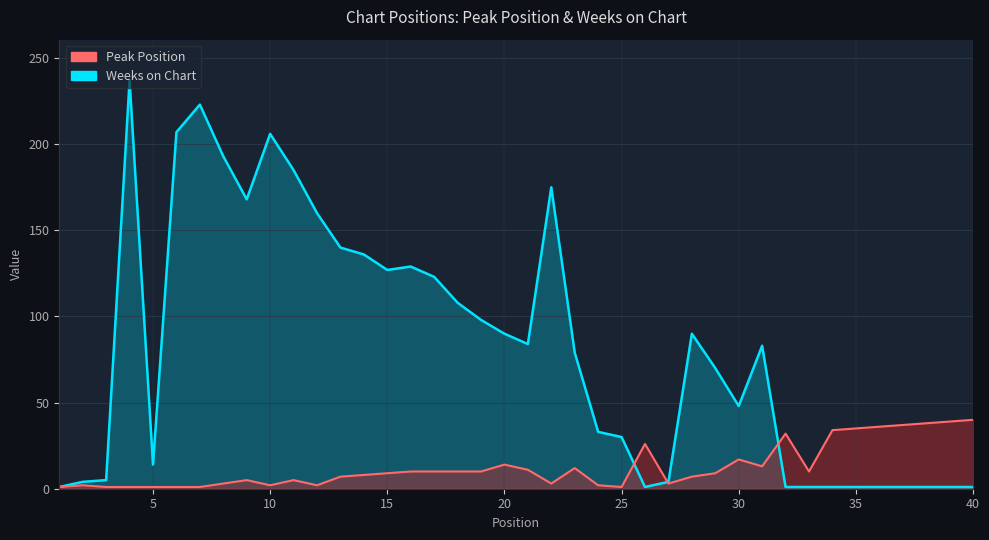

Reading left to right, list all the values displayed in this chart.

Peak Position: 1	2	1	1	1	1	1	3	5	2	5	2	7	8	9	10	10	10	10	14	11	3	12	2	1	26	3	7	9	17	13	32	10	34	35	36	37	38	39	40
Weeks on Chart: 1	4	5	237	14	207	223	193	168	206	185	160	140	136	127	129	123	108	98	90	84	175	79	33	30	1	4	90	70	48	83	1	1	1	1	1	1	1	1	1